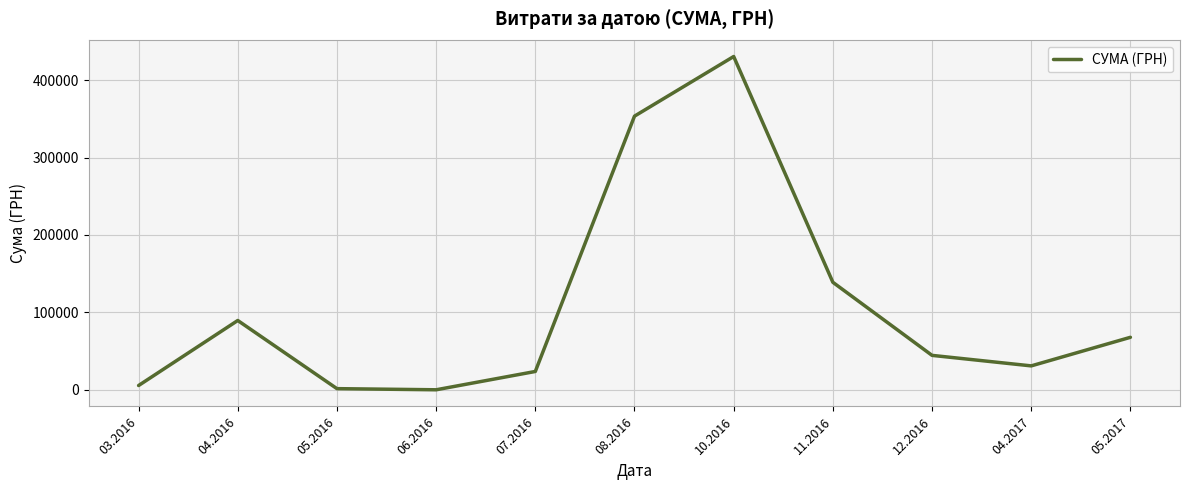

At which label is the value closest to 215268?

11.2016